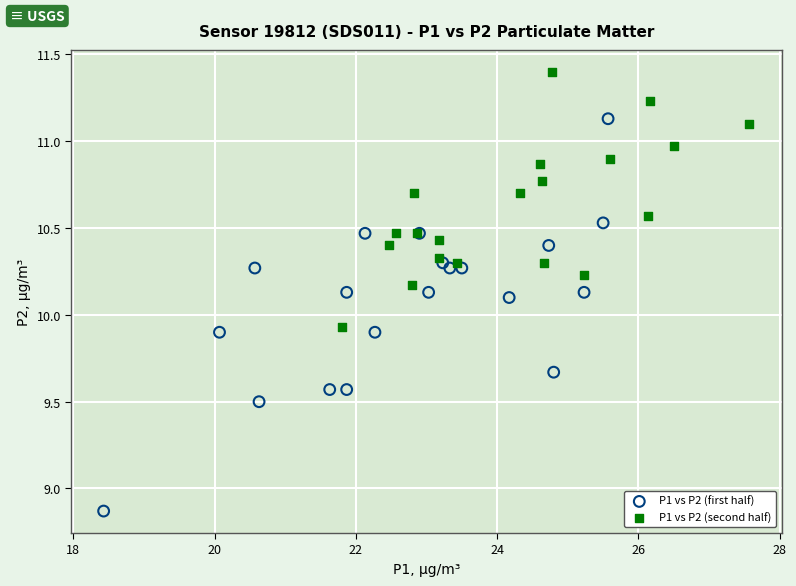

Which series reaches the minimum Y coordinate?

P1 vs P2 (first half)